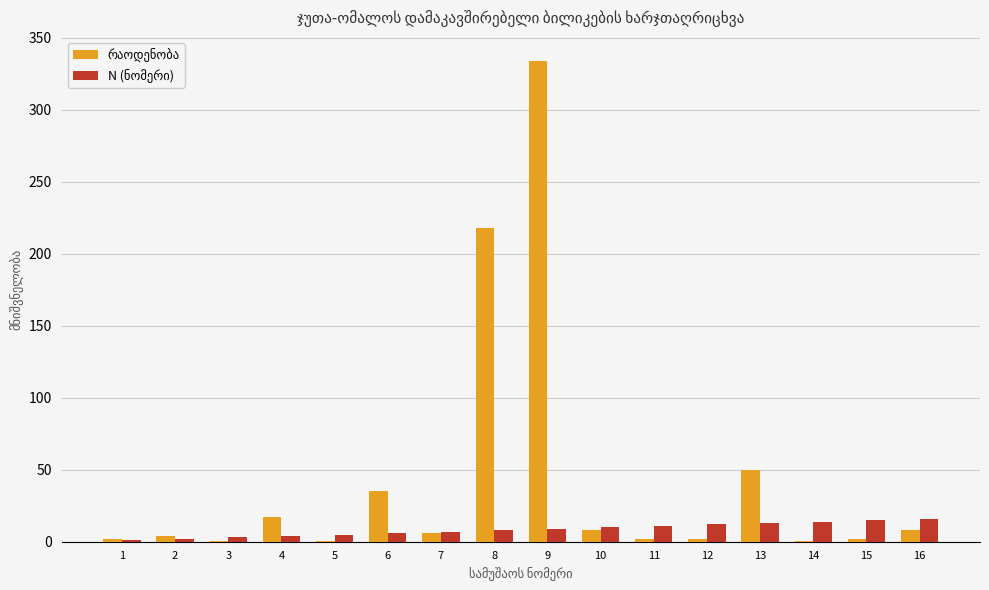

At which category is the sum across all series the highest?

9